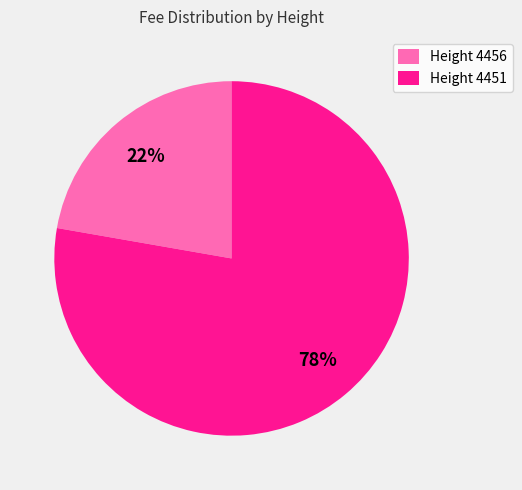

To the nearest percent, what percentage of the pie is Height 4456?

22%